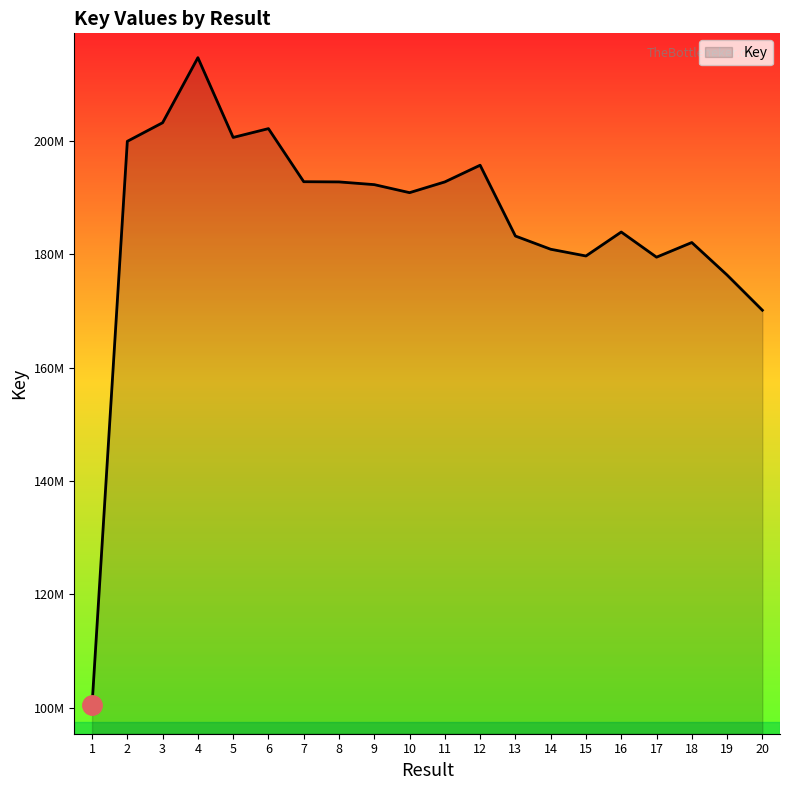

Reading left to right, extract all data points from this chart.

100402922	199931145	203211812	214691917	200614032	202169777	192801271	192764564	192284091	190868723	192766051	195712929	183214412	180882503	179693441	183921586	179484953	182069674	176334584	170121544